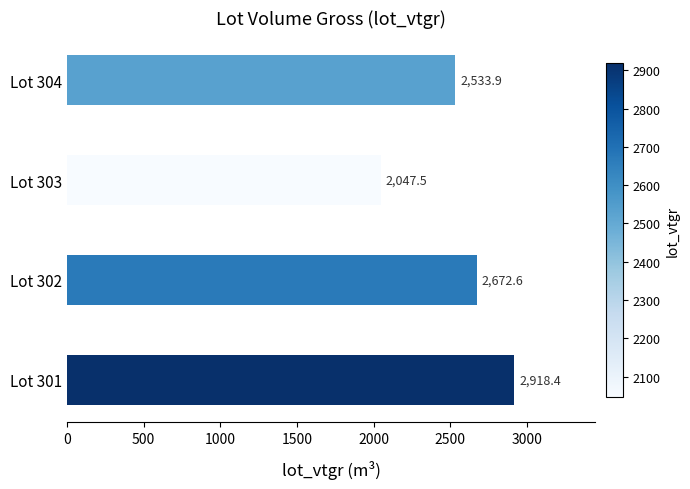

Is it true that the value at Lot 301 is 2918.4?

True